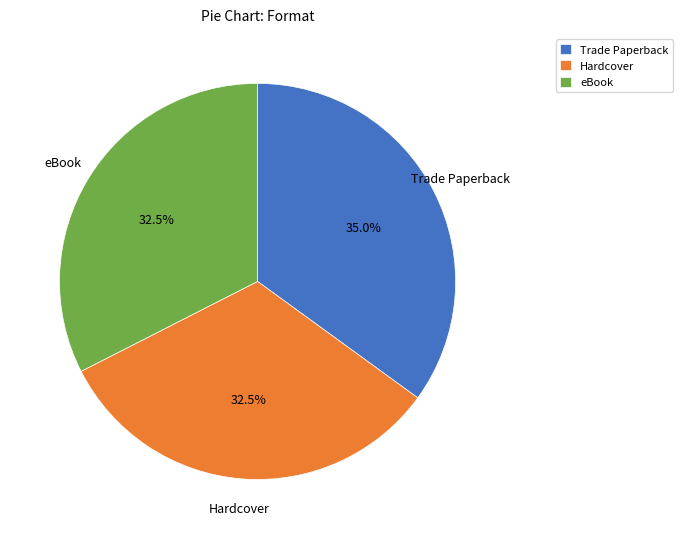

Between Hardcover and Trade Paperback, which is larger?

Trade Paperback